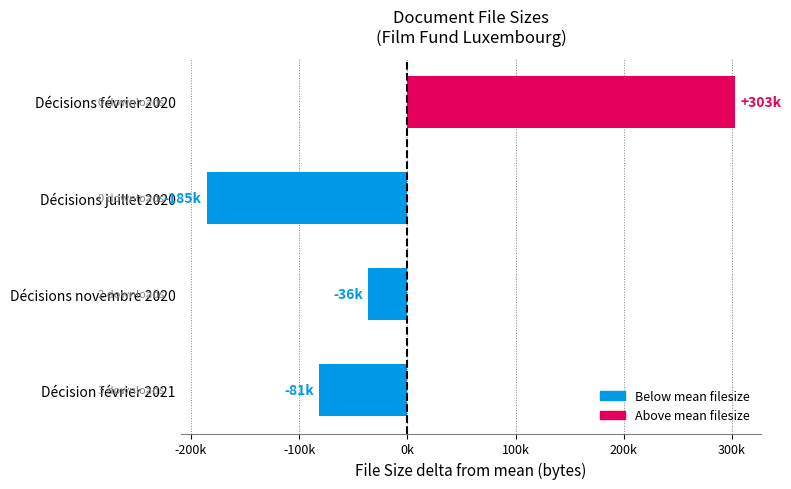

List the labels in order of value, smallest first.

Décisions juillet 2020, Décision février 2021, Décisions novembre 2020, Décisions février 2020